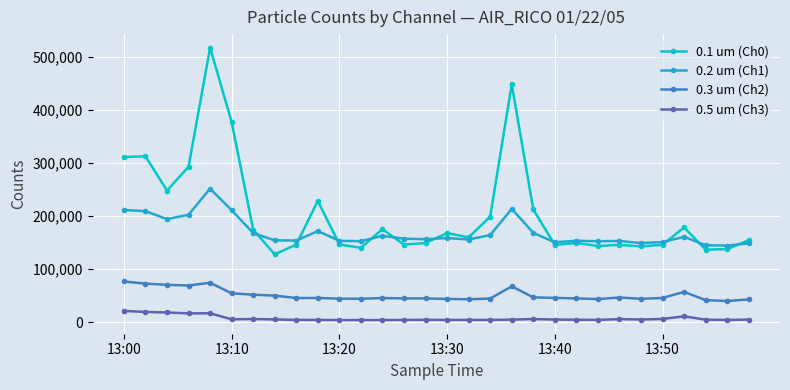

Rank the series by their average value, from highest to lowest.

0.1 um (Ch0), 0.2 um (Ch1), 0.3 um (Ch2), 0.5 um (Ch3)